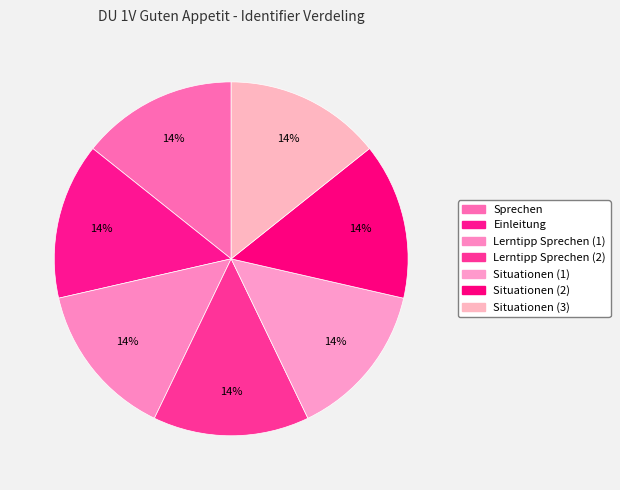

Which has a higher value, Lerntipp Sprechen (2) or Sprechen?

Lerntipp Sprechen (2)